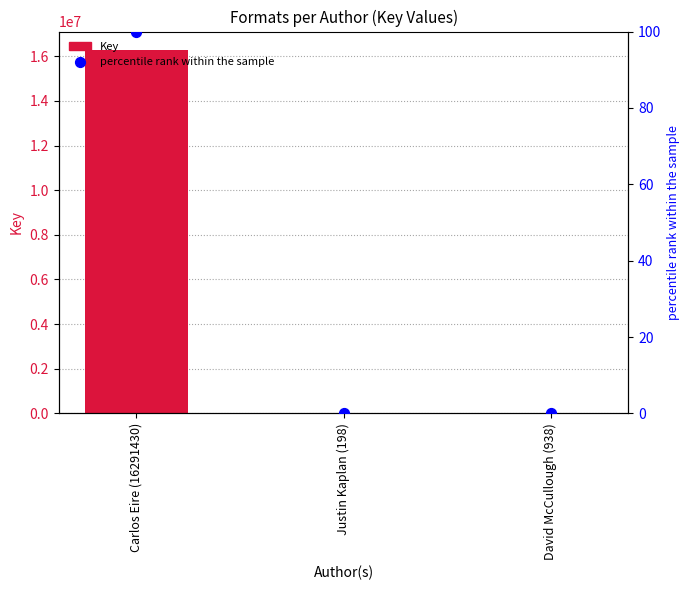

What is the total value across all series at Carlos Eire (16291430)?

16291526